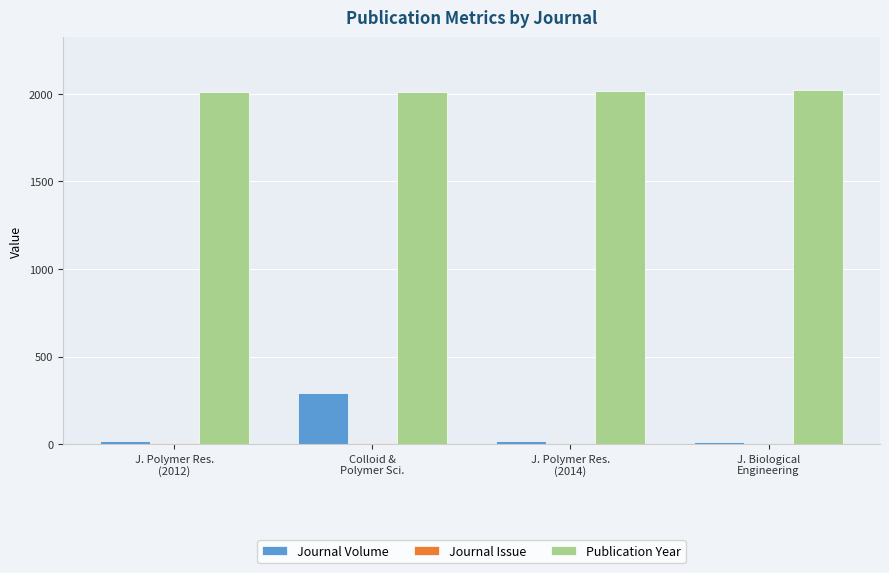

What is the sum of all Journal Volume values?

346